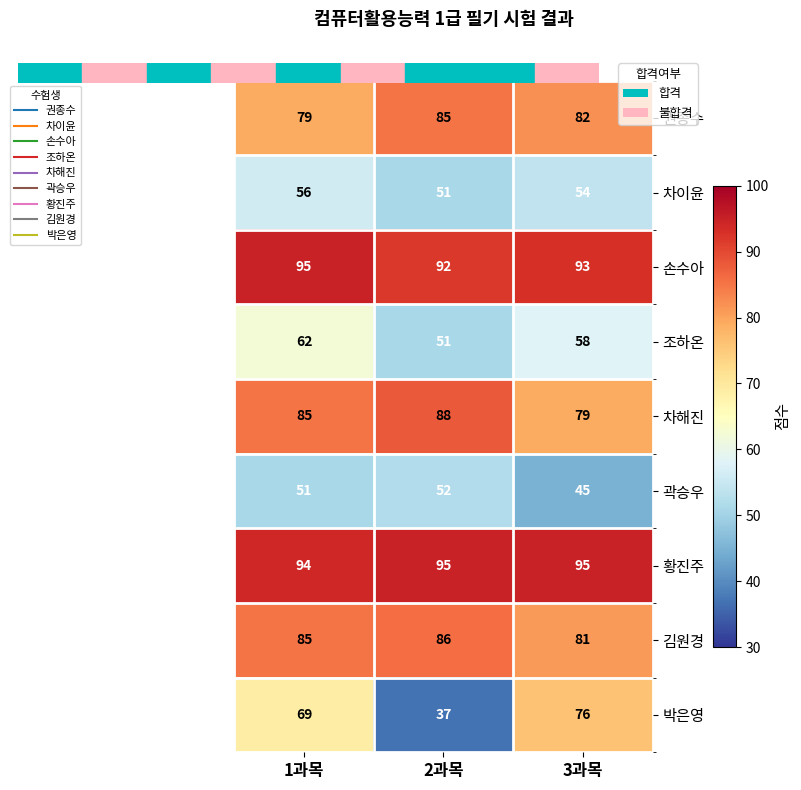

What is the maximum value shown in the chart?

95